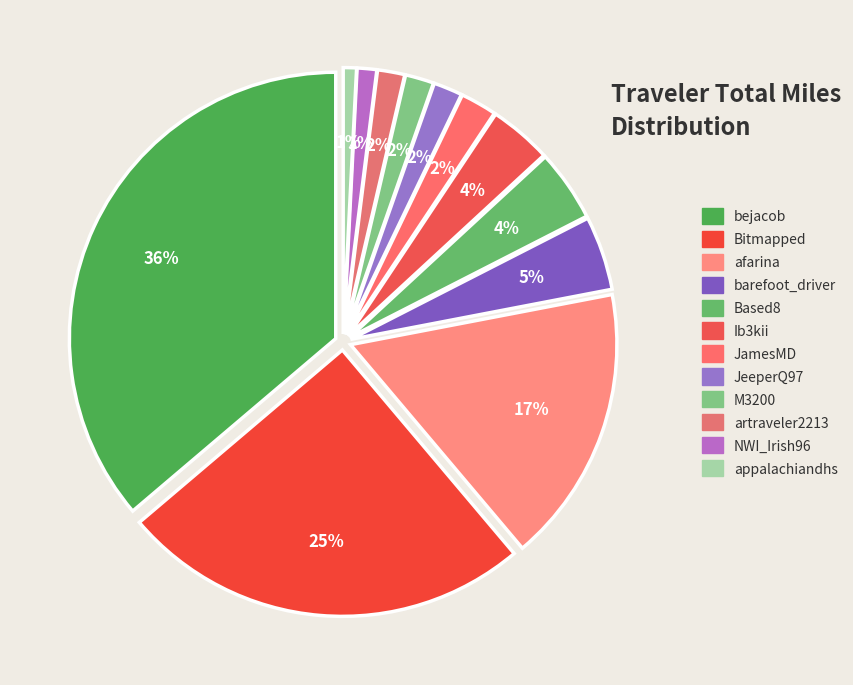

How many segments does this pie chart have?

12